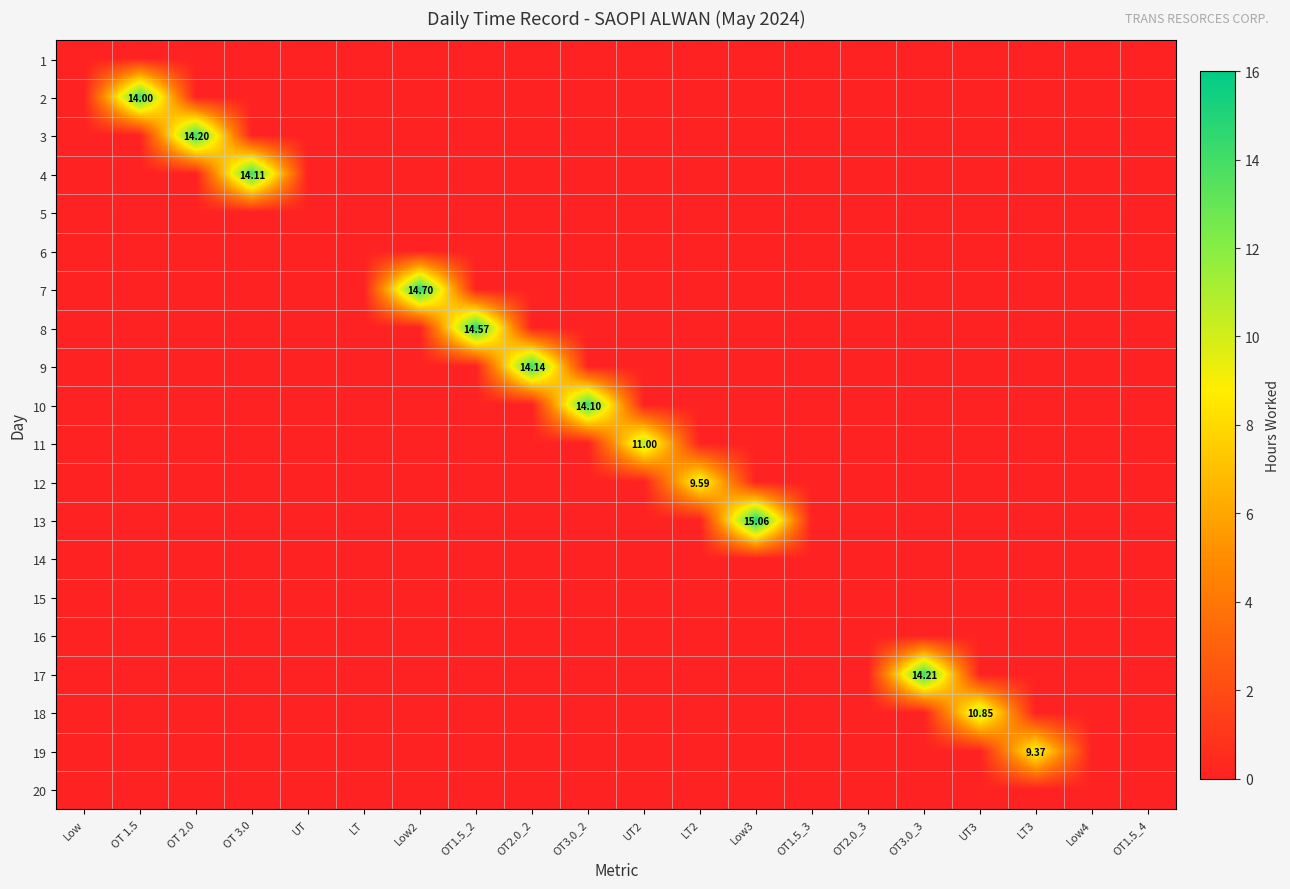

Which has a higher value, UT2 or OT1.5_4?

UT2